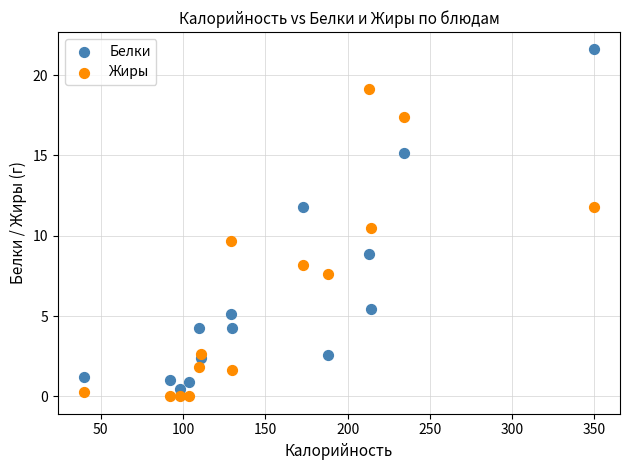

Which series has the largest Y range (max minus min)?

Белки